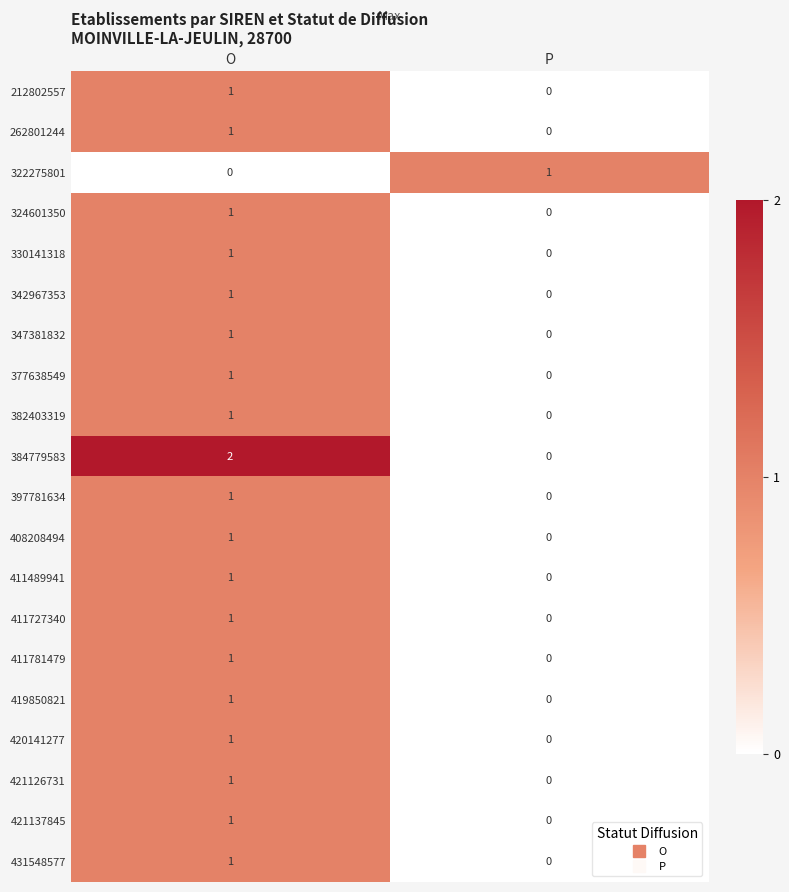

List the labels in order of 347381832 value, smallest first.

P, O